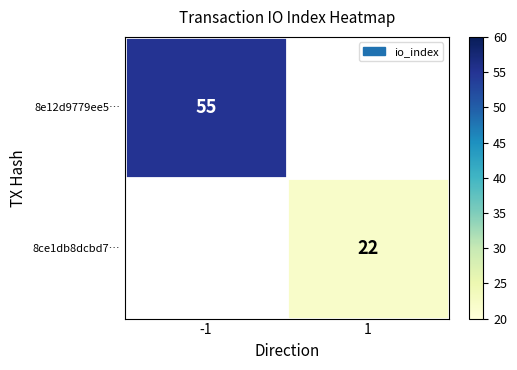

The value of 8ce1db8dcbd7… at 1 is 36. True or false?

False